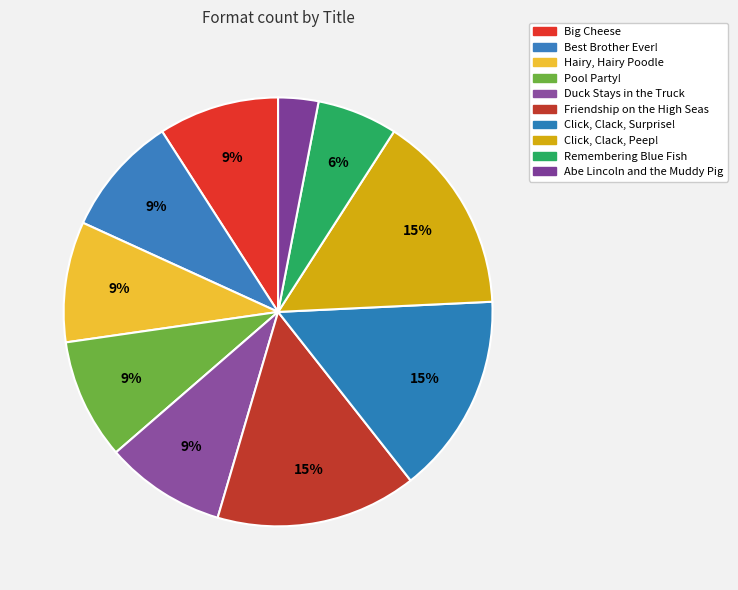

Is Duck Stays in the Truck the majority of the pie?

No